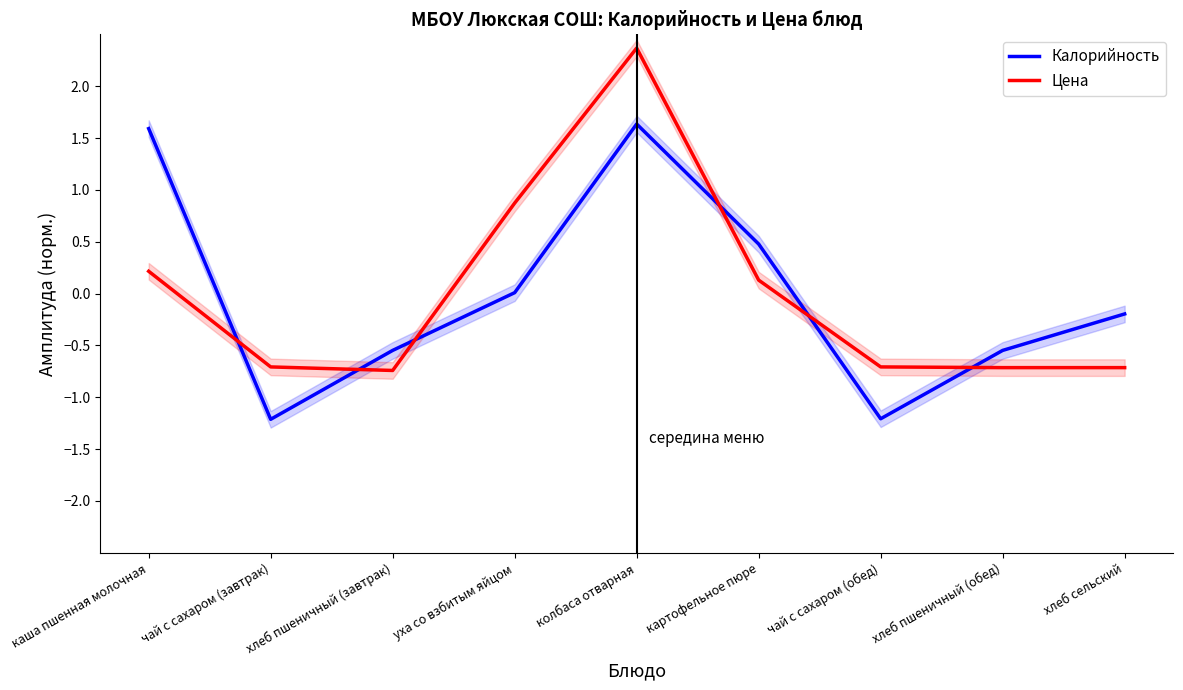

What is the highest value of the Калорийность series?

1.6